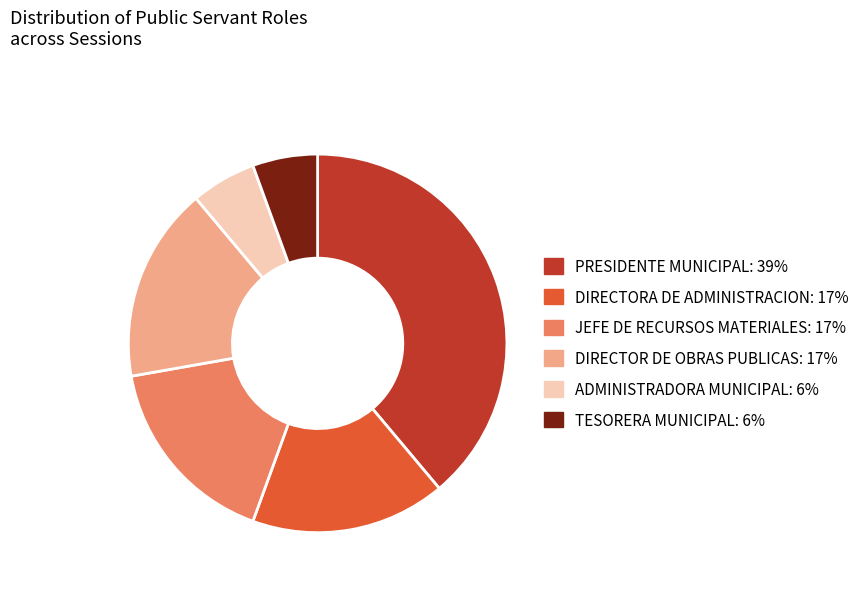

How many slices are in this pie chart?

6